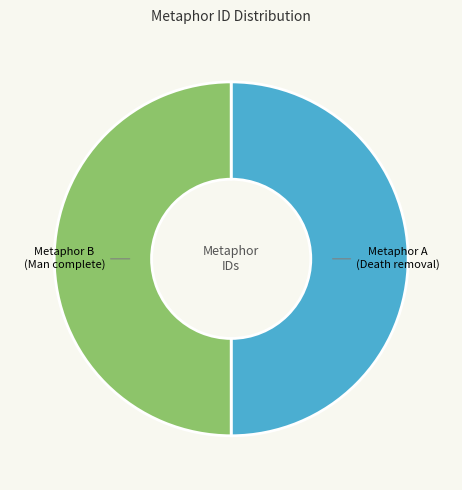

True or false: Metaphor A (Death removal) accounts for 50% of the total.

True